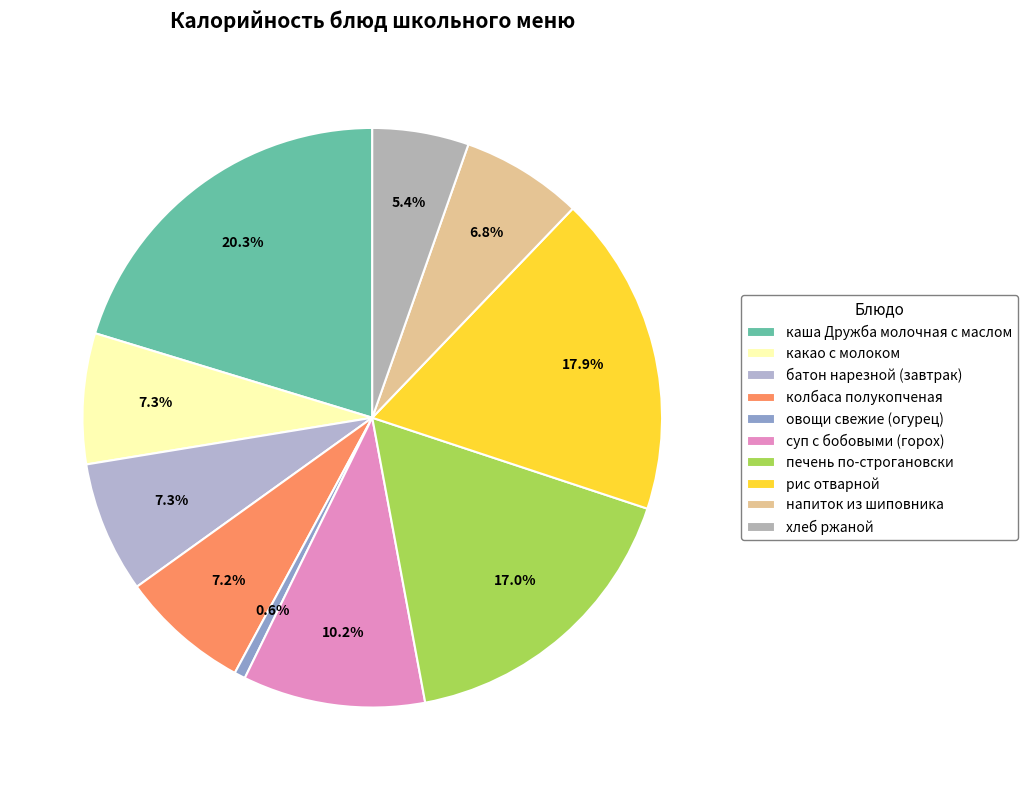

The какао с молоком slice represents 7% of the pie. True or false?

True